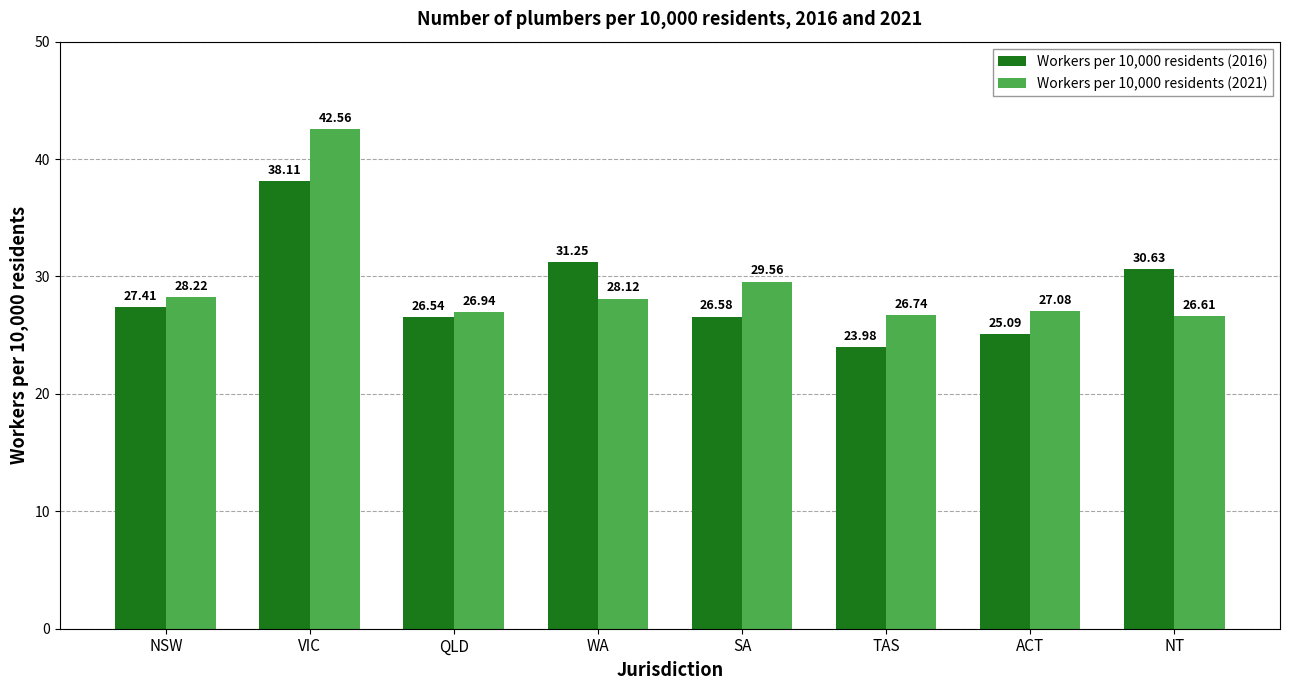

What is the difference between the maximum and second lowest values in the Workers per 10,000 residents (2016) series?

13.0